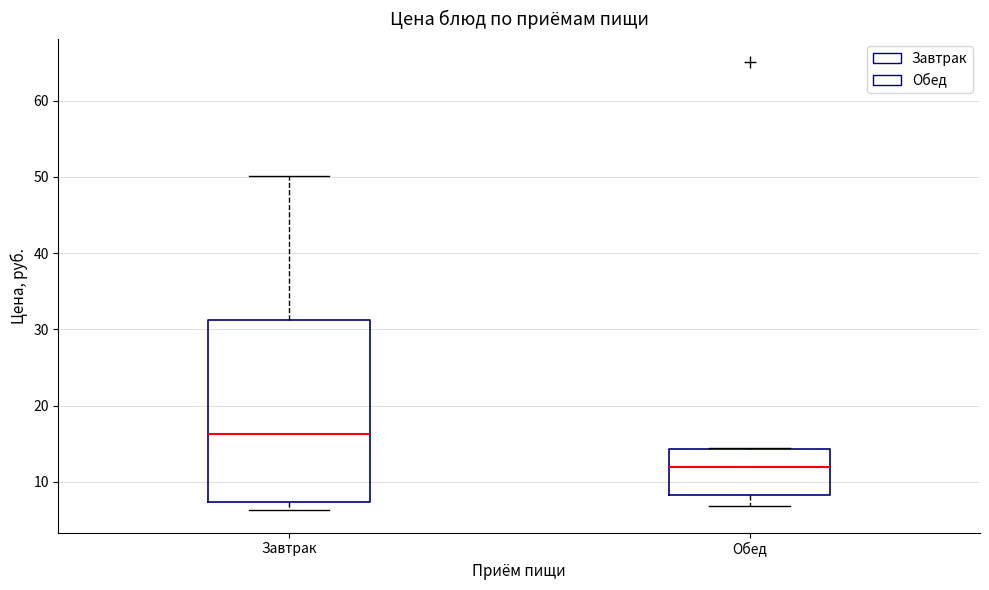

Where does the median line of the box for Обед sit on the y-axis? The values are not printed on the chart, so give them approximately, as read against the axis.

12